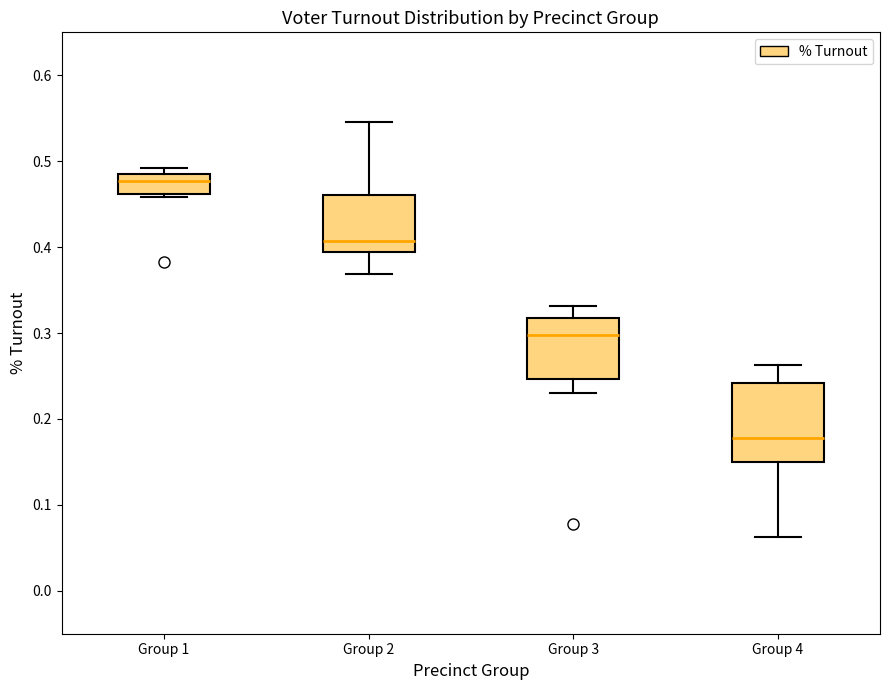

Which box's median line is the lowest?

Group 4